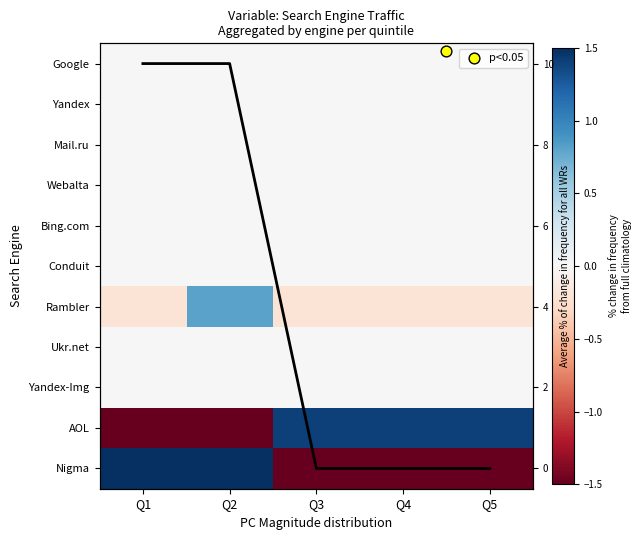

How many series are shown in this chart?

12